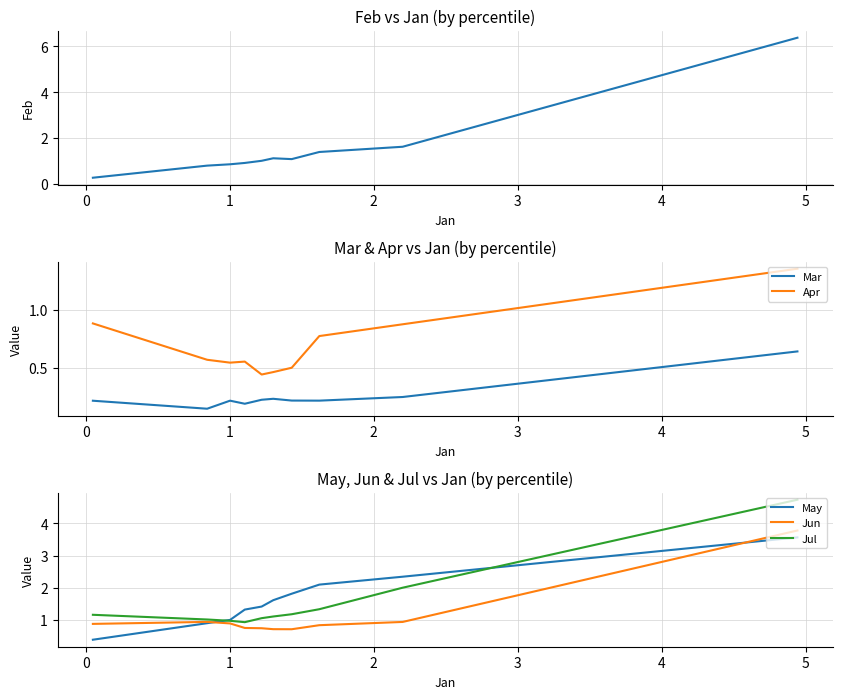

Is the value of Apr at −1 greater than the value of Jul at 9?

Yes